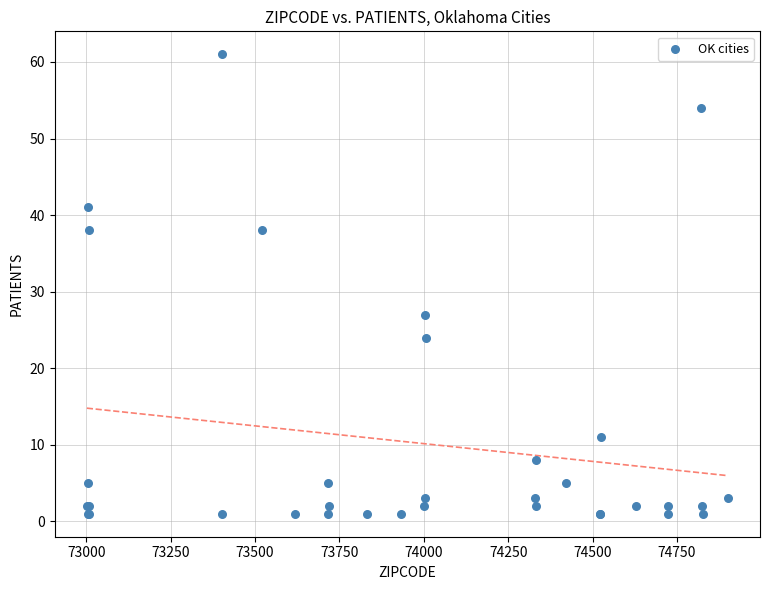

What Y value in the scatter plot is closest to 31?

27